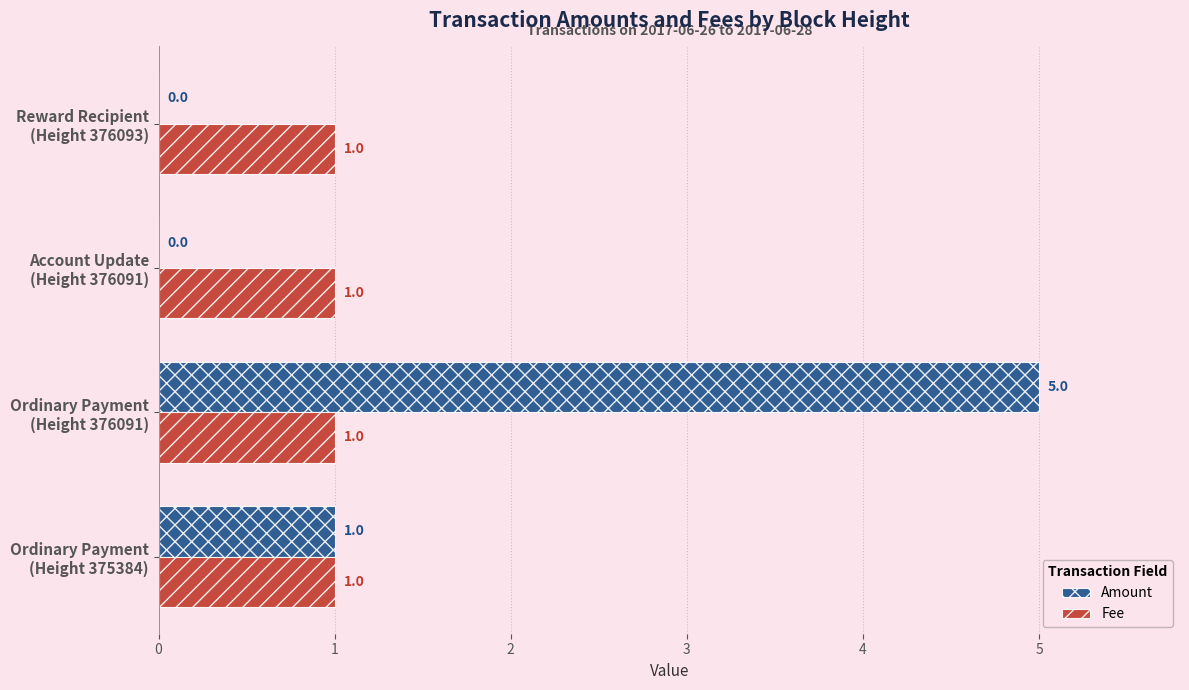

What is the sum of all Amount values?

6